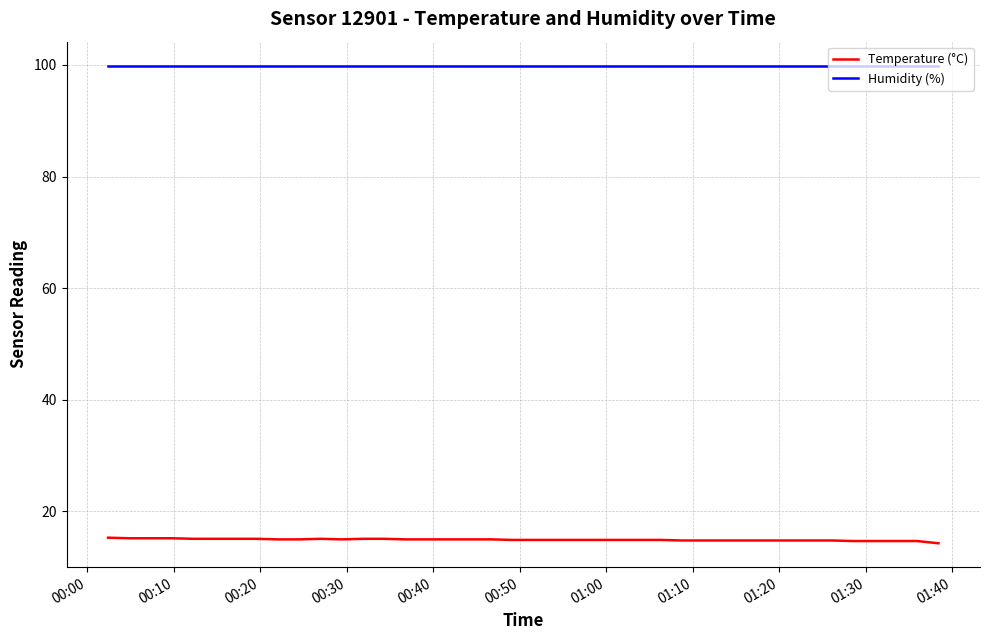

How many lines are shown in the chart?

2